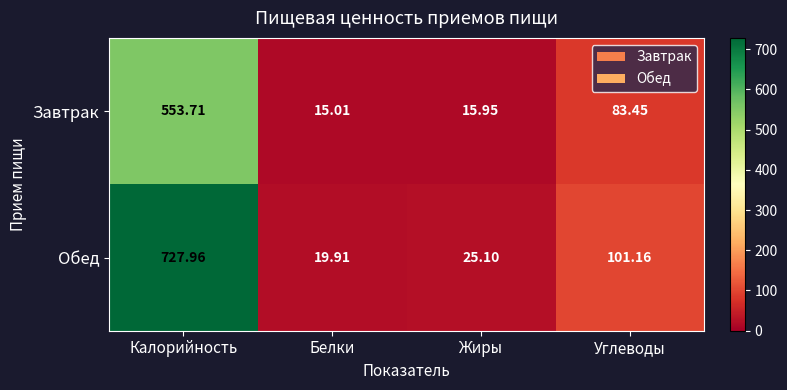

Which series has the widest spread of values?

Обед